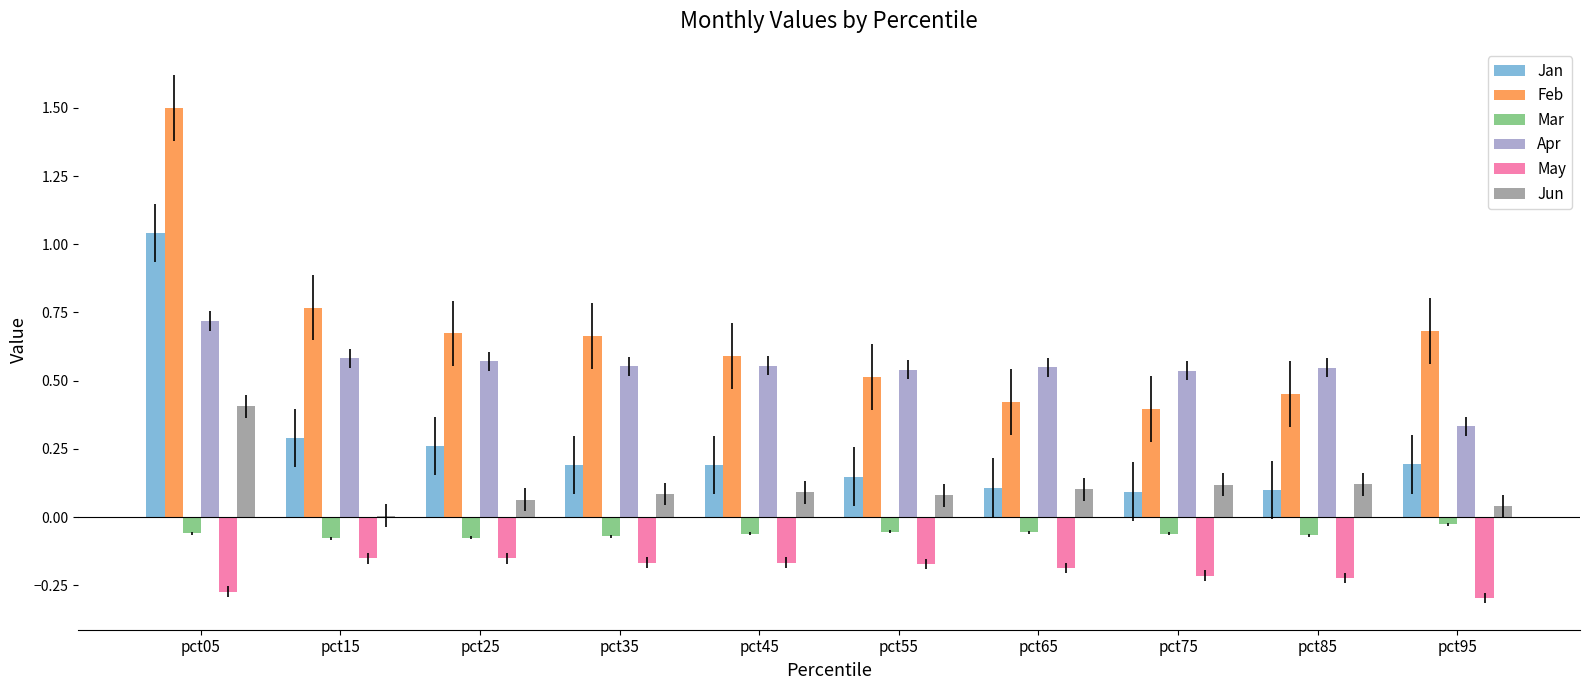

Between pct05 and pct85, which series saw the biggest shift?

Feb